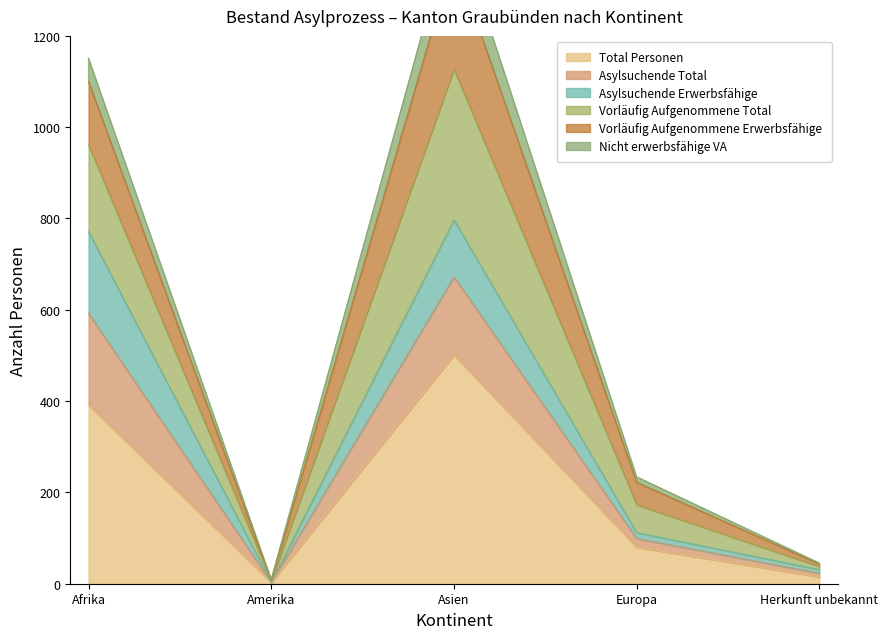

Between Afrika and Asien, which is larger?

Asien